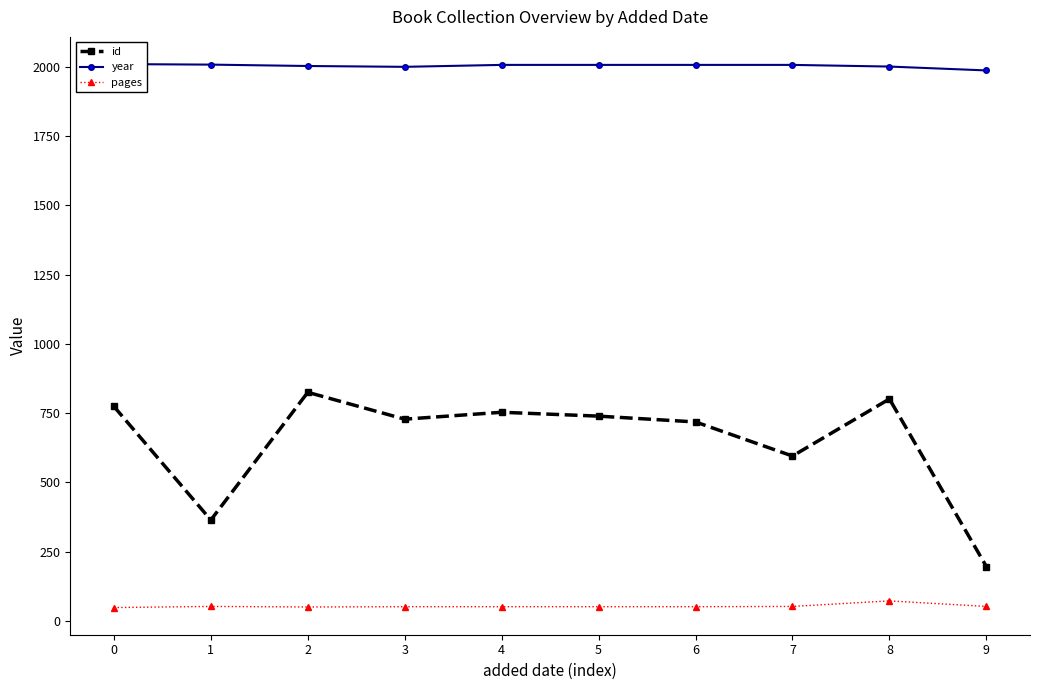

At which category does id reach its first local peak?

2